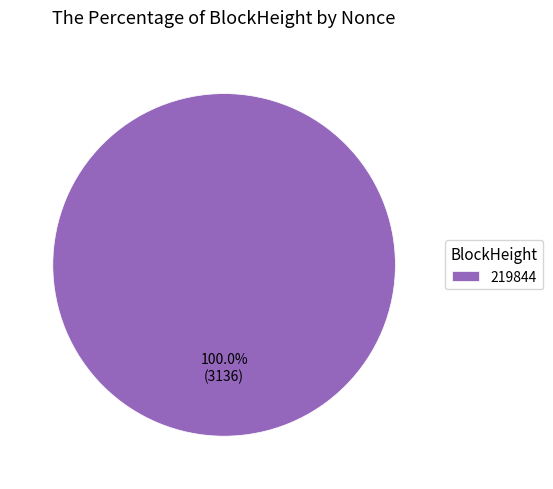

Is it true that 219844 is 95% of the pie?

False